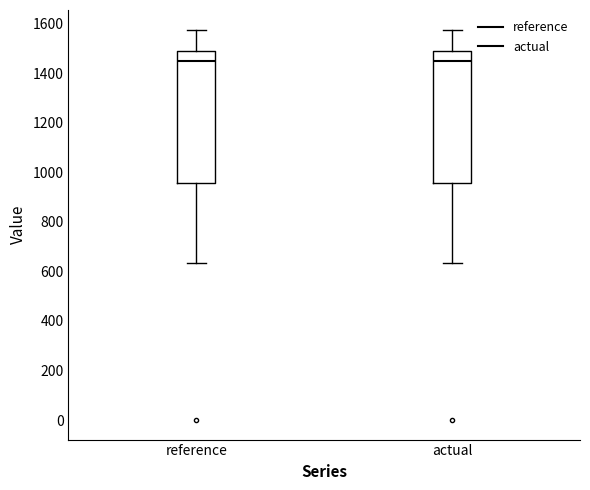

Reading left to right, transcribe this box plot: for each box, give where its median line is, the range the box spans, and where its two whiskers end, as read against the y-axis. The values are not printed on the chart, so give them approximately, as read against the axis.

reference: median 1440, box 960 to 1500, whiskers 640 to 1580
actual: median 1440, box 960 to 1500, whiskers 640 to 1580